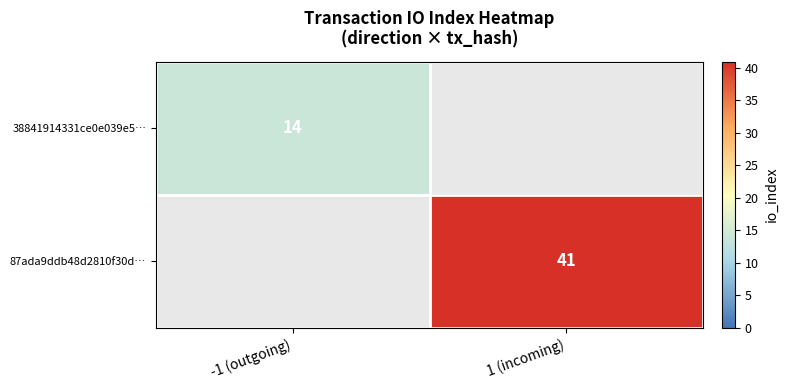

How many data points does each series have?

2